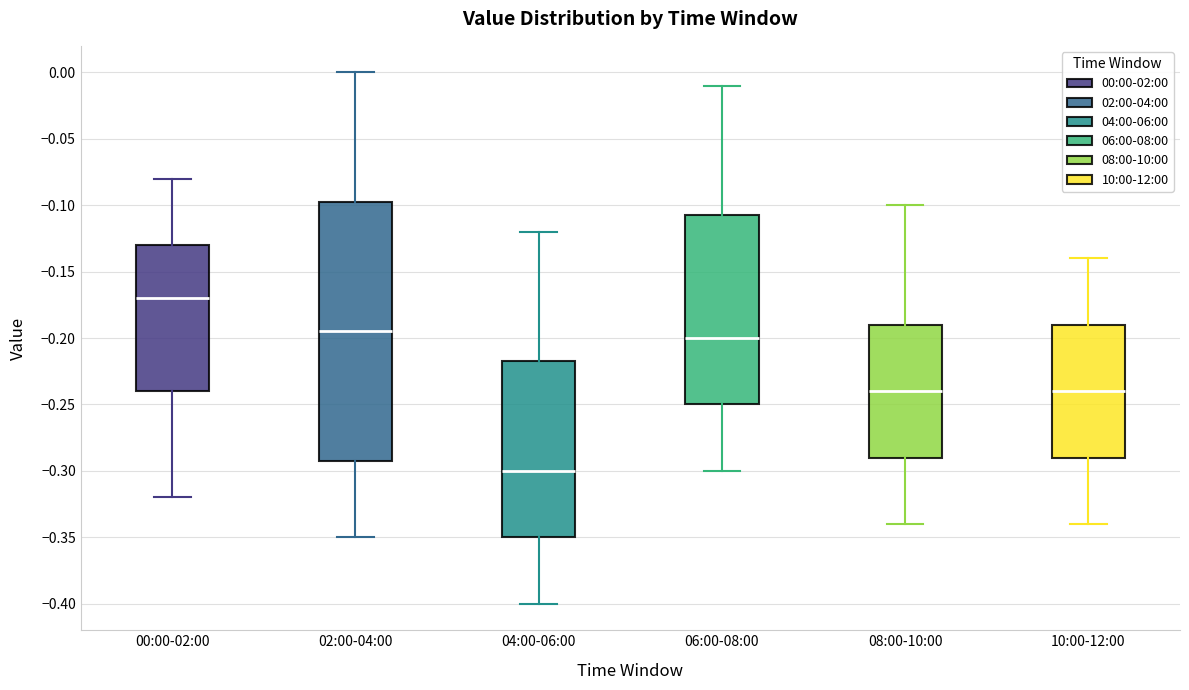

Where does the median line of the box for 04:00-06:00 sit on the y-axis? The values are not printed on the chart, so give them approximately, as read against the axis.

-0.300